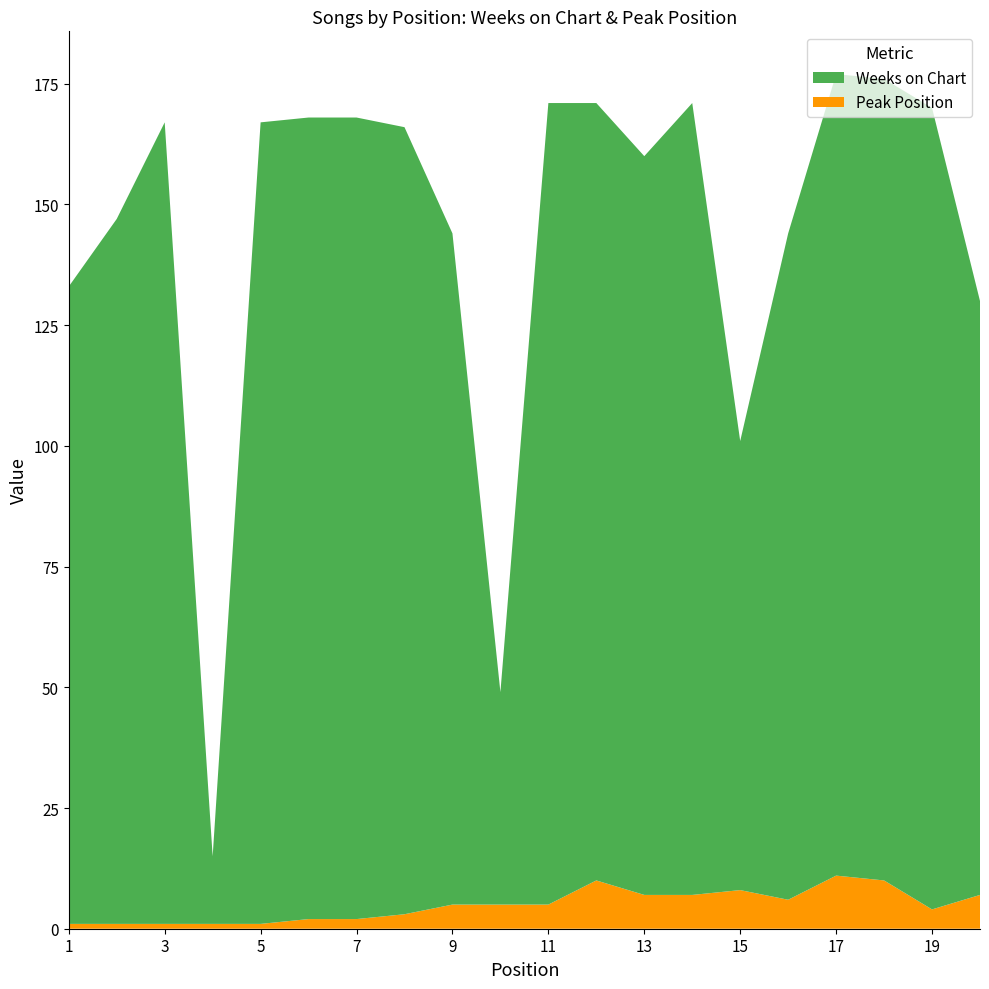

Reading right to left, transcribe all the data shown in this chart.

Weeks on Chart: 20=123	19=166	18=166	17=166	16=138	15=93	14=164	13=153	12=161	11=166	10=44	9=139	8=163	7=166	6=166	5=166	4=14	3=166	2=146	1=132
Peak Position: 20=7	19=4	18=10	17=11	16=6	15=8	14=7	13=7	12=10	11=5	10=5	9=5	8=3	7=2	6=2	5=1	4=1	3=1	2=1	1=1